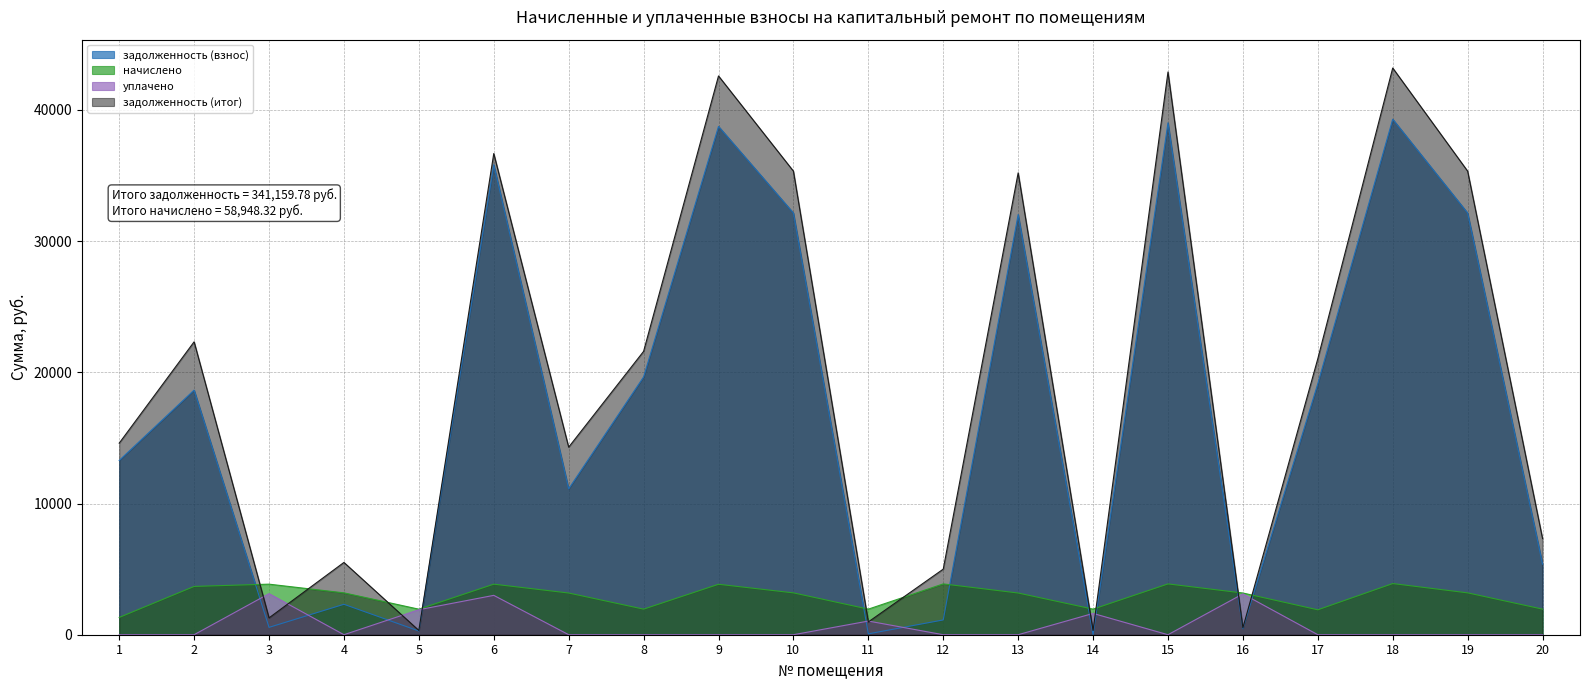

What is the sum of the задолженность (итог) values at 1 and 8?

36191.6